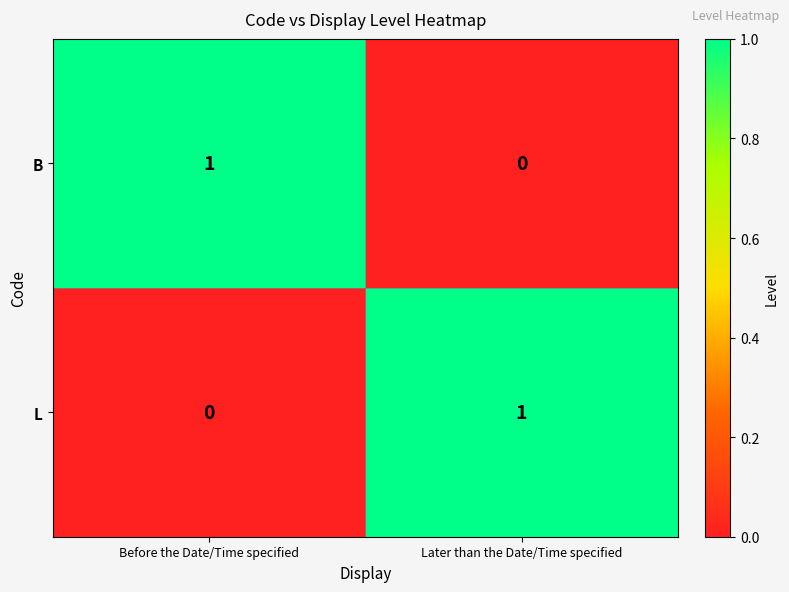

Reading right to left, extract all data points from this chart.

B: 0	1
L: 1	0